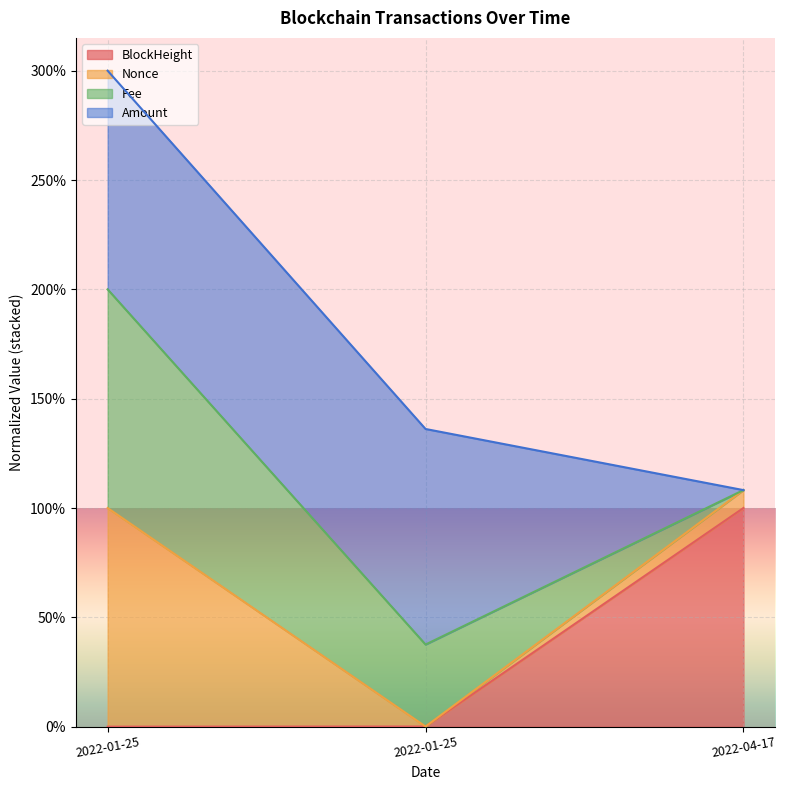

Does the chart display data point markers on the line(s)?

No